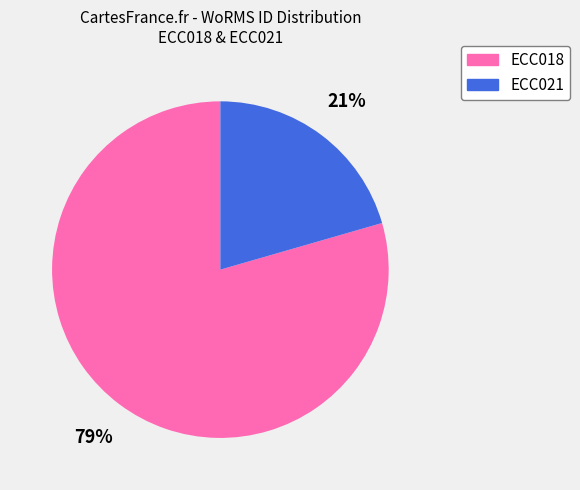

To the nearest percent, what percentage of the pie is ECC021?

21%